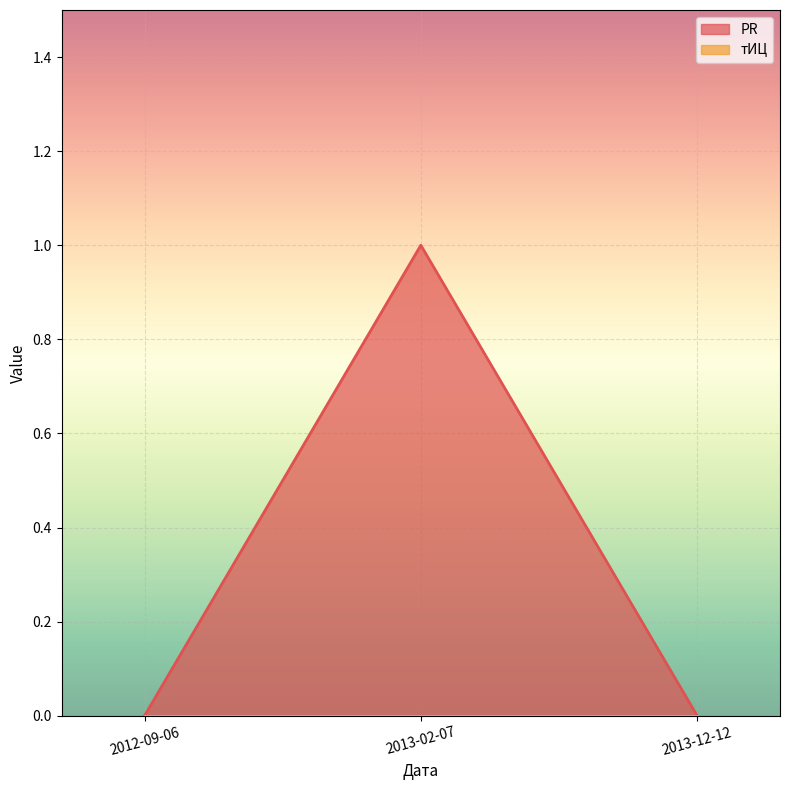

Rank the categories by value from highest to lowest.

2013-02-07, 2012-09-06, 2013-12-12